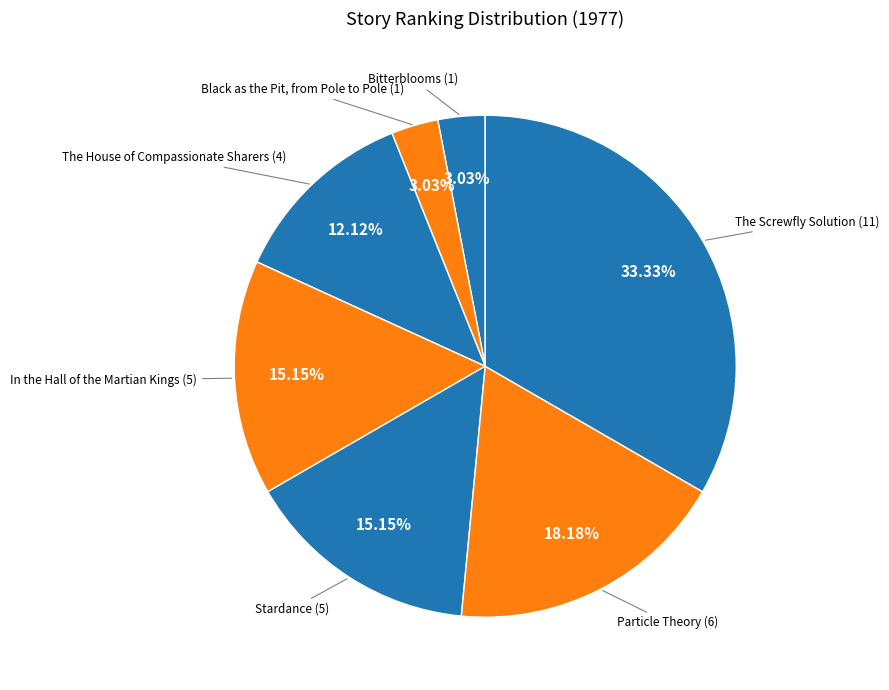

Does Particle Theory account for over 50% of the chart?

No